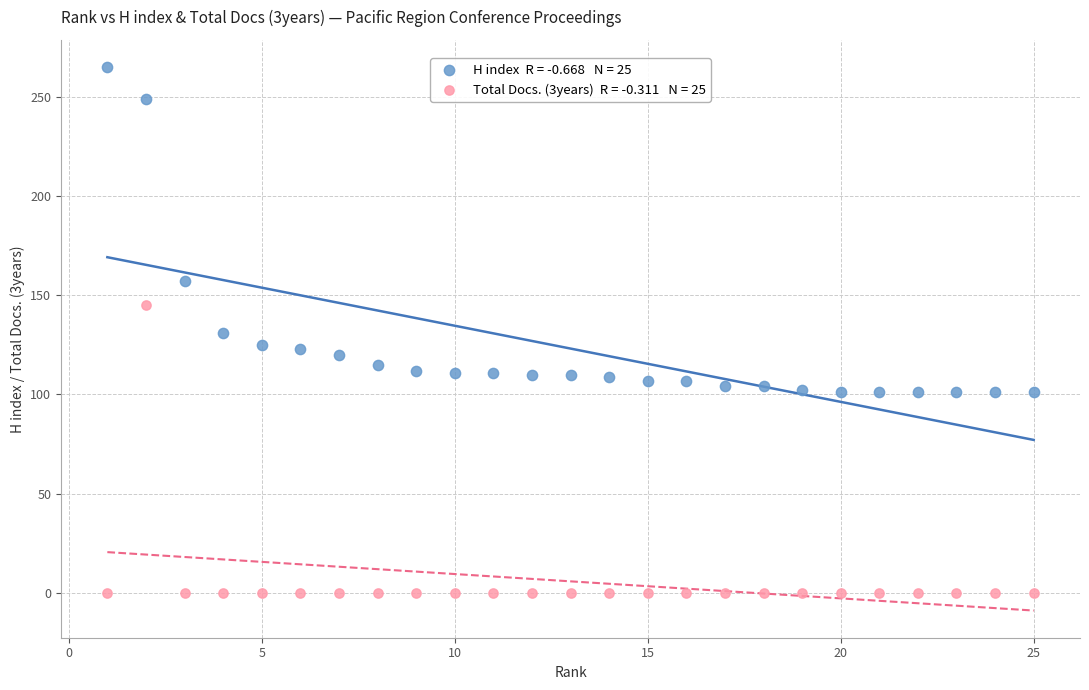

Across all data points, what is the range of X values (max minus min)?

24